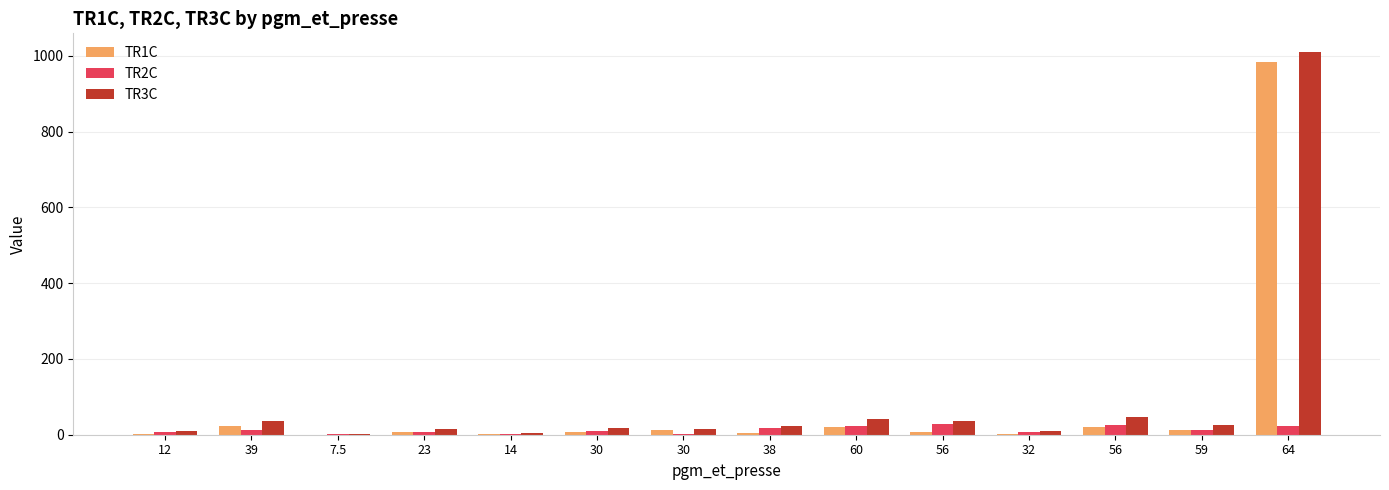

How many groups of bars are there?

14